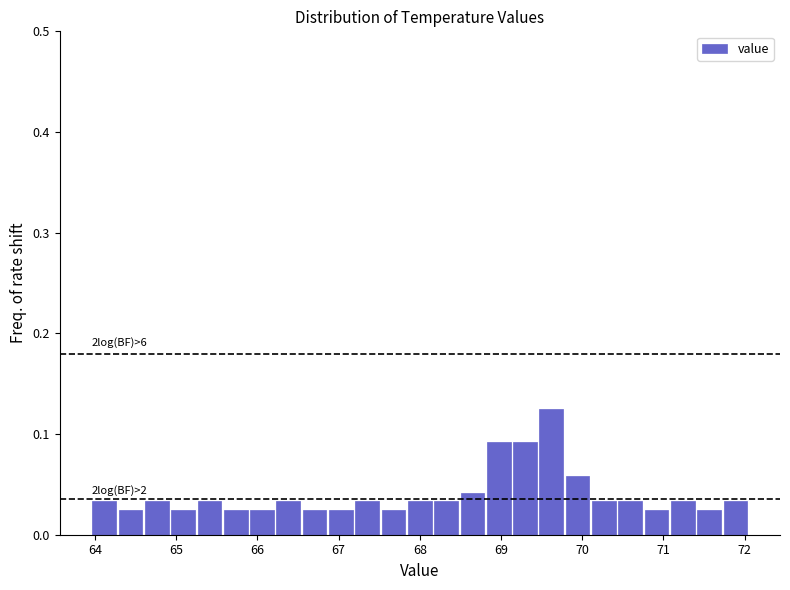

Around what value on the x-axis is the tallest bar? Give the approximate position of its centre, as read against the axis.

69.6